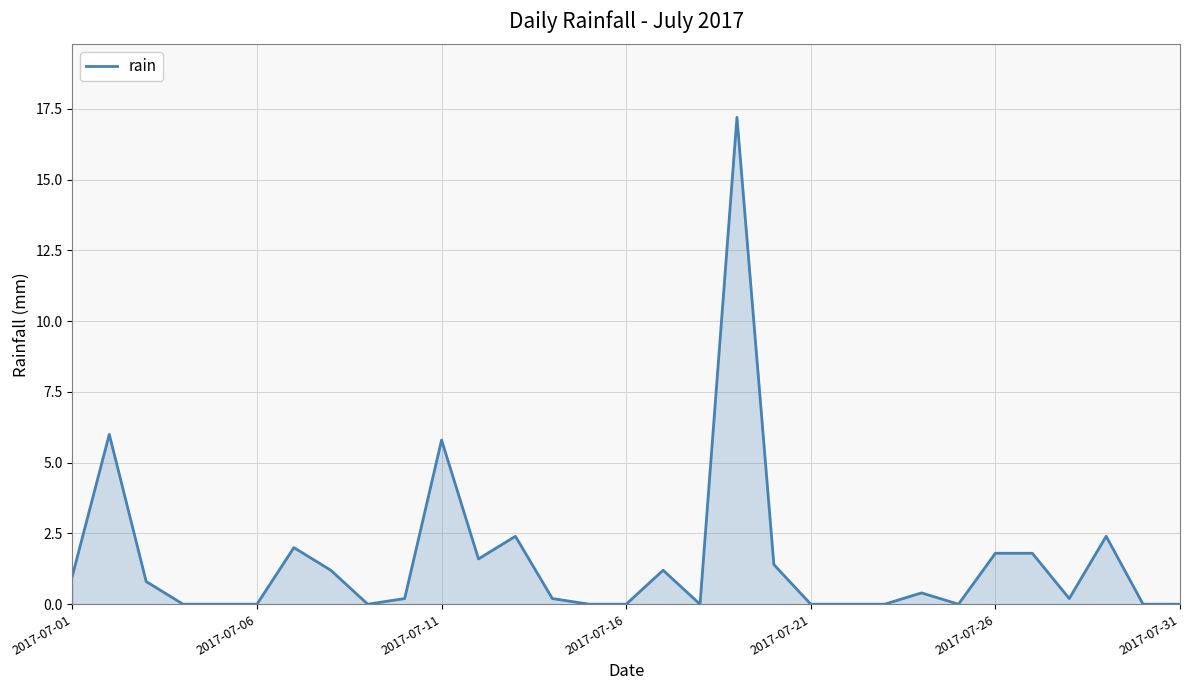

What is the greatest value displayed?

17.2